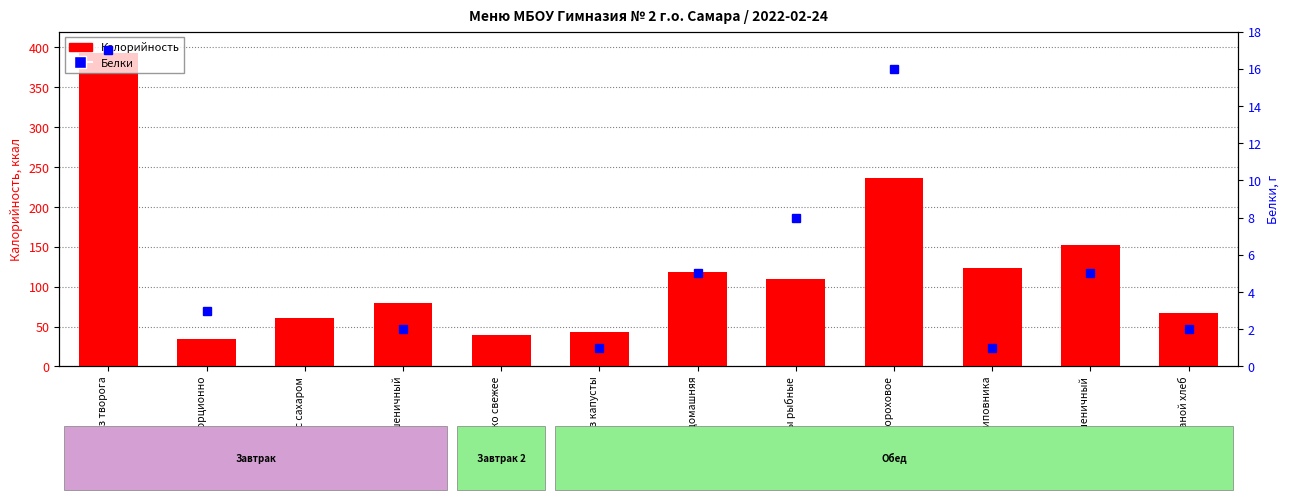

What is the approximate value at Чай с сахаром?

61